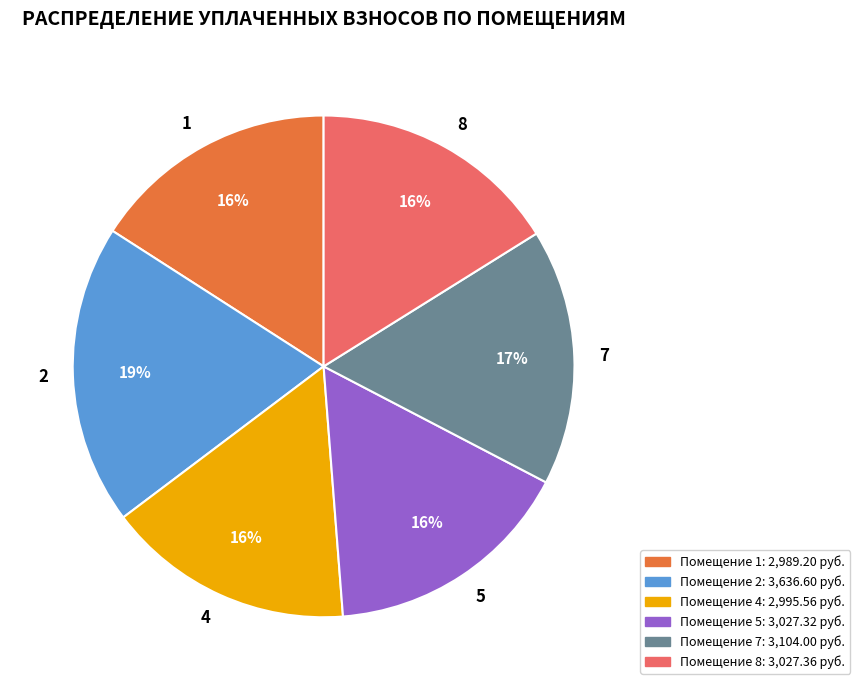

Count the number of slices in the pie.

6